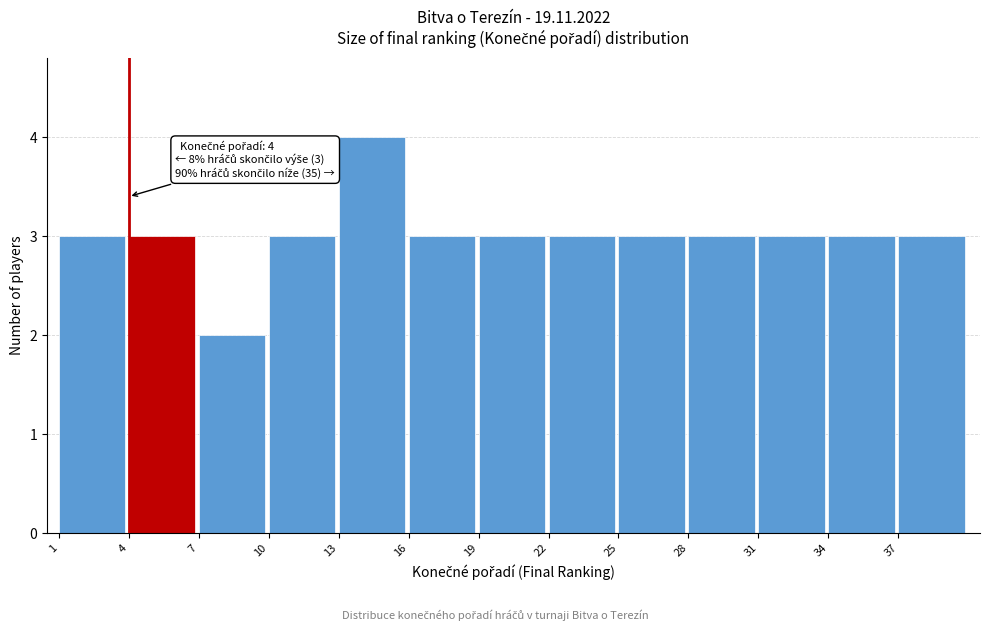

Over which range of the x-axis is the bar tallest?

13 to 16